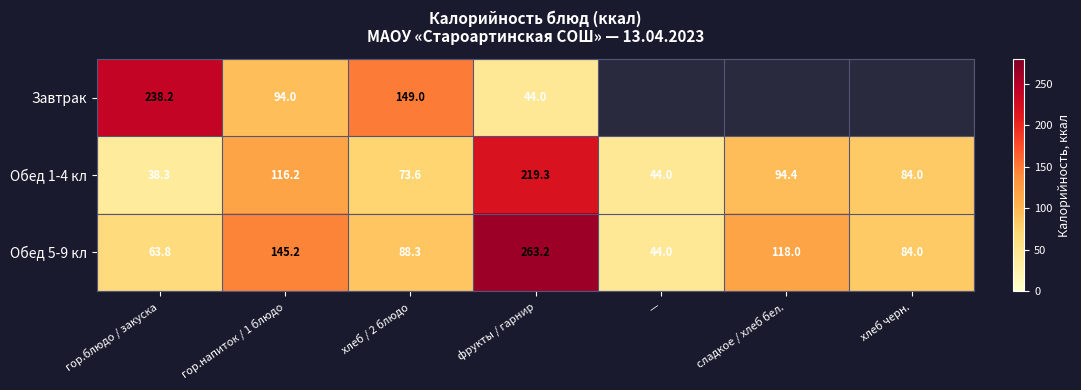

At which label does Обед 5-9 кл reach its peak?

фрукты / гарнир